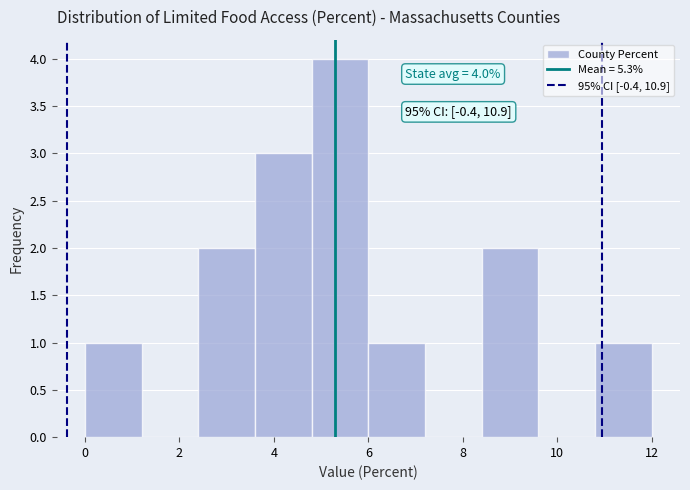

Over which range of the x-axis is the bar tallest?

4.8 to 6.0